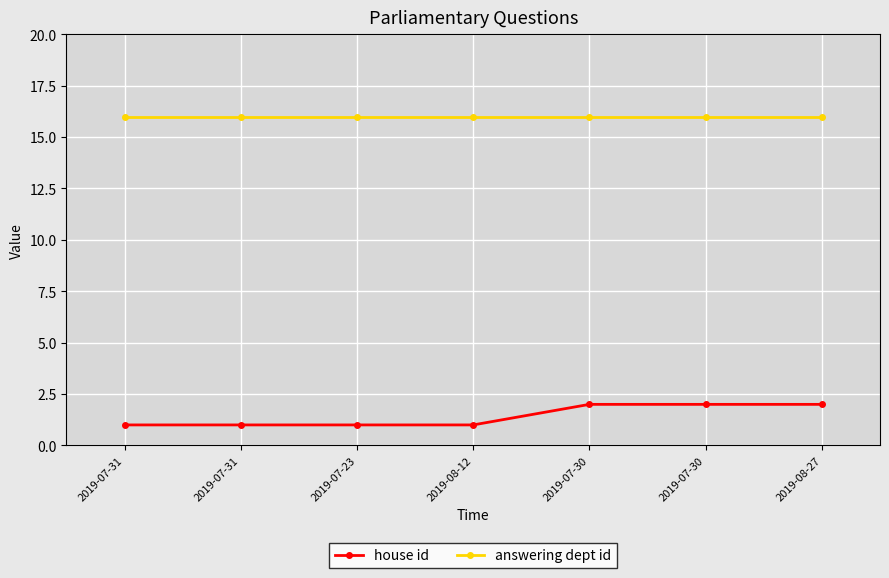

Reading right to left, extract all data points from this chart.

house id: 2019-08-27=2	2019-07-30=2	2019-07-30=2	2019-08-12=1	2019-07-23=1	2019-07-31=1	2019-07-31=1
answering dept id: 2019-08-27=16	2019-07-30=16	2019-07-30=16	2019-08-12=16	2019-07-23=16	2019-07-31=16	2019-07-31=16